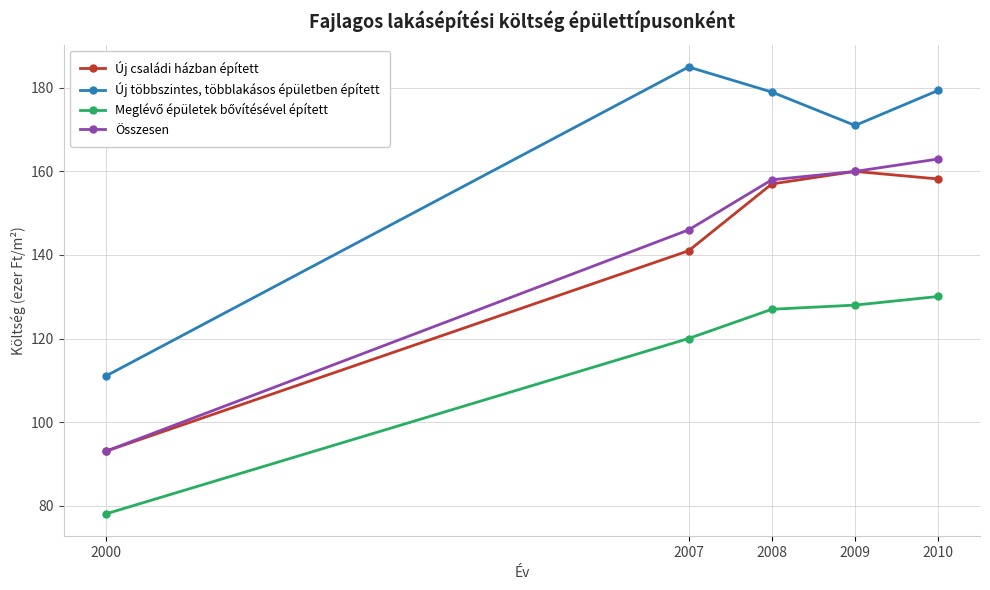

Which series has the widest spread of values?

Új többszintes, többlakásos épületben épített